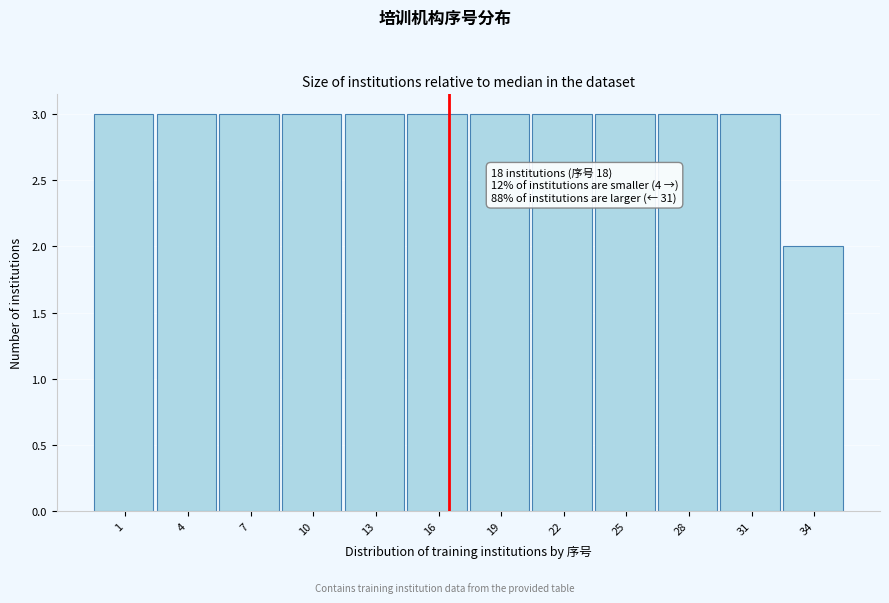

Reading left to right, transcribe all the data shown in this chart.

1=3	4=3	7=3	10=3	13=3	16=3	19=3	22=3	25=3	28=3	31=3	34=2